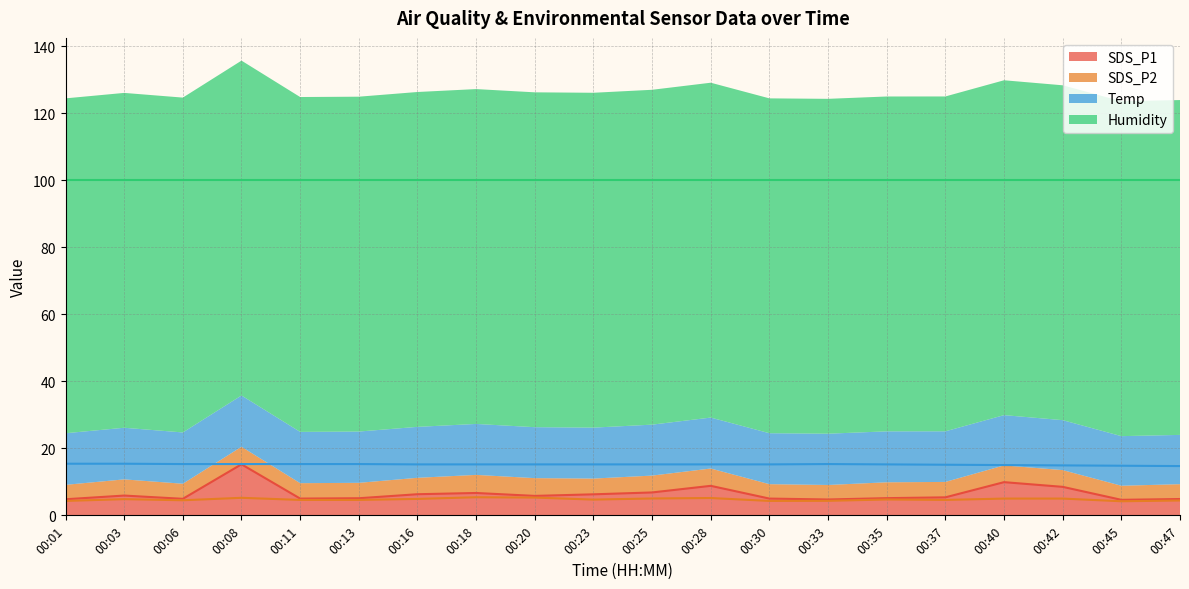

What is the difference between the second highest and minimum values in the SDS_P1 series?

5.3